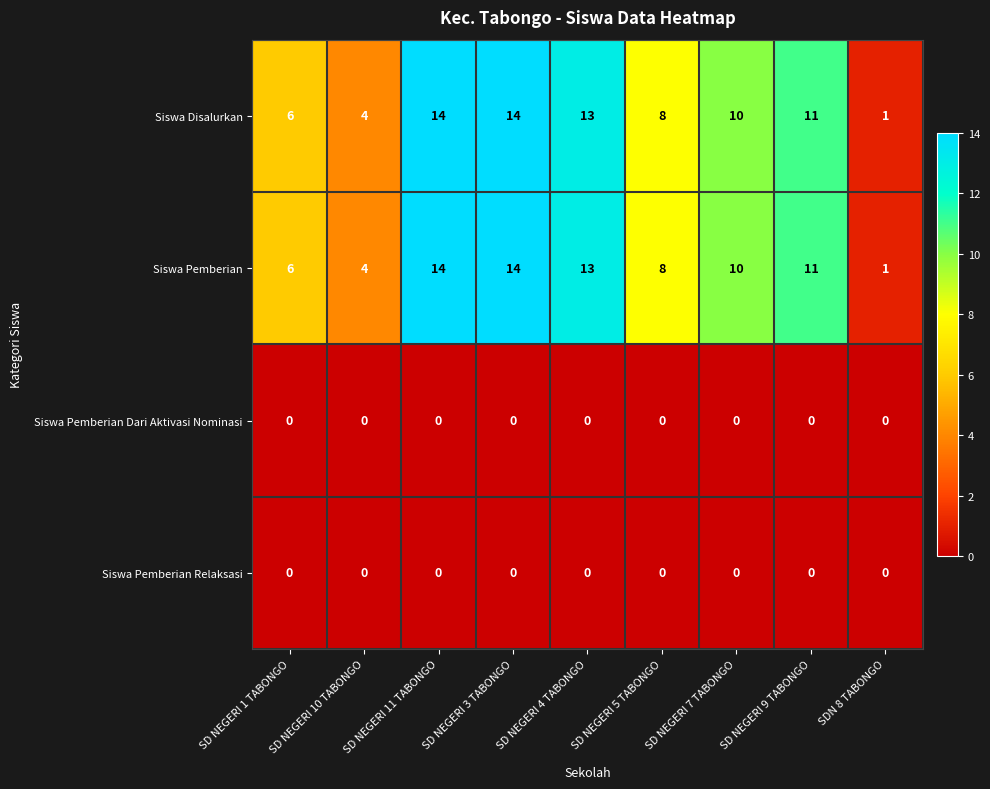

What is the spread (max minus min) of values at SD NEGERI 7 TABONGO?

10